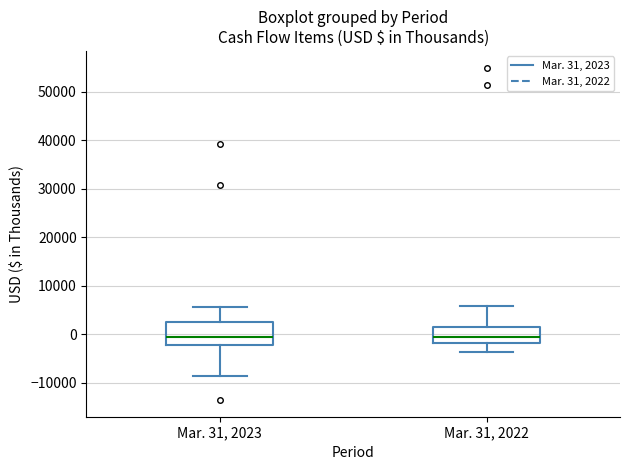

Reading left to right, transcribe this box plot: for each box, give where its median line is, the range the box spans, and where its two whiskers end, as read against the y-axis. The values are not printed on the chart, so give them approximately, as read against the axis.

Mar. 31, 2023: median -1000, box -2000 to 3000, whiskers -9000 to 6000
Mar. 31, 2022: median 0, box -2000 to 1000, whiskers -4000 to 6000